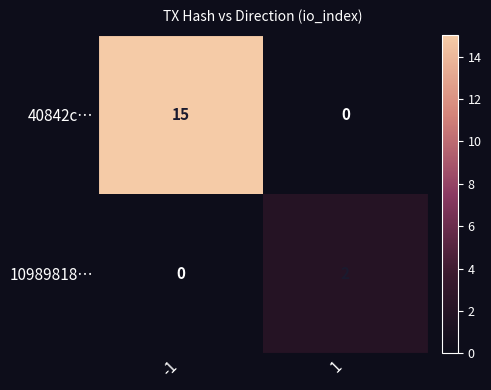

At how many categories does at least one series exceed 6?

1